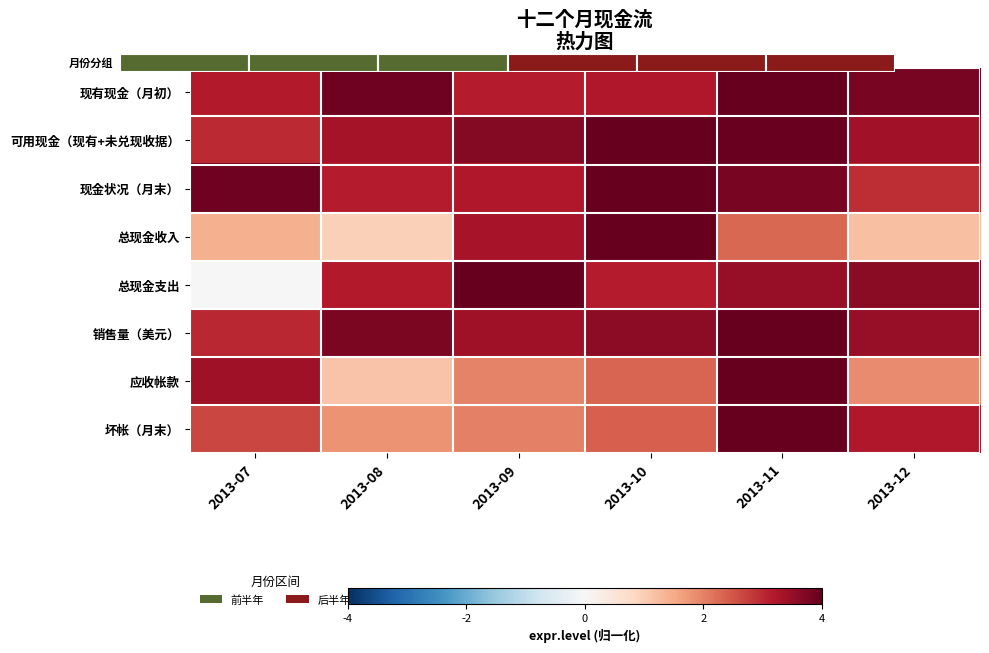

At how many categories does at least one series exceed 0?

6